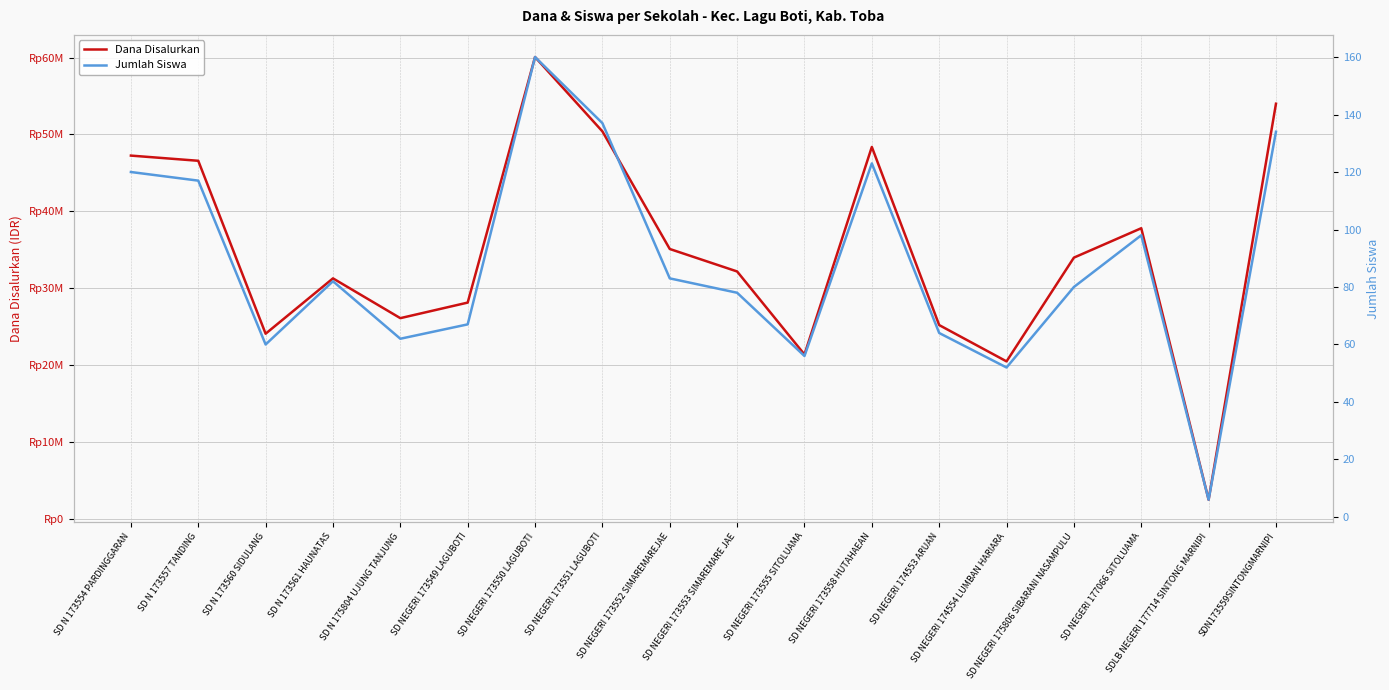

What is the highest value of the Dana Disalurkan series?

60075000